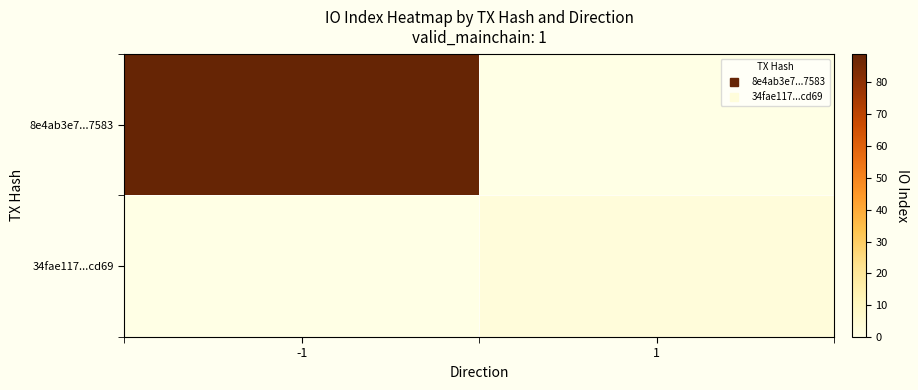

Rank the series by their maximum value, from highest to lowest.

8e4ab3e7...7583, 34fae117...cd69